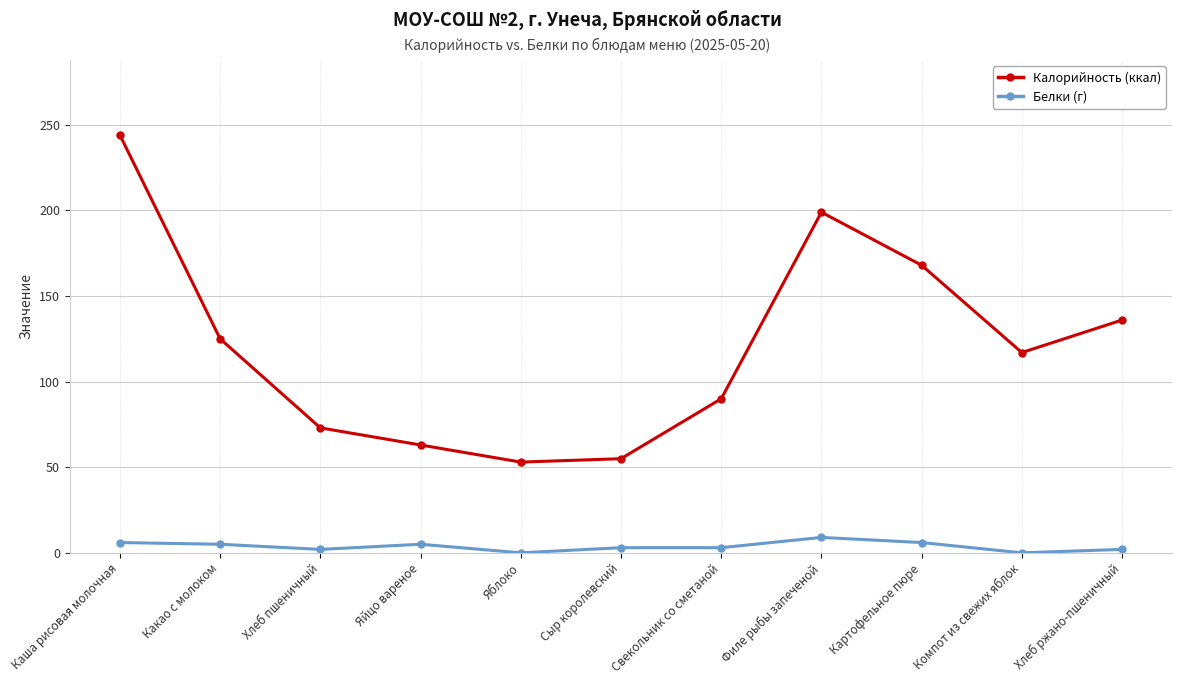

Which series has the largest range (max minus min)?

Калорийность (ккал)